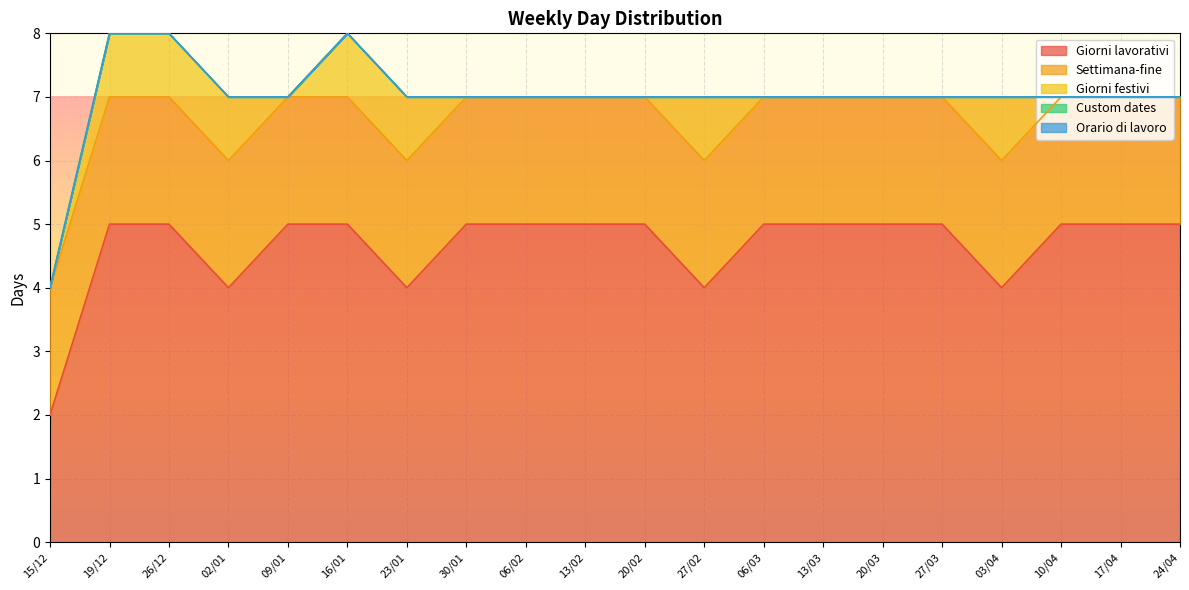

What is the difference between the highest and lowest values at 10/04?

5